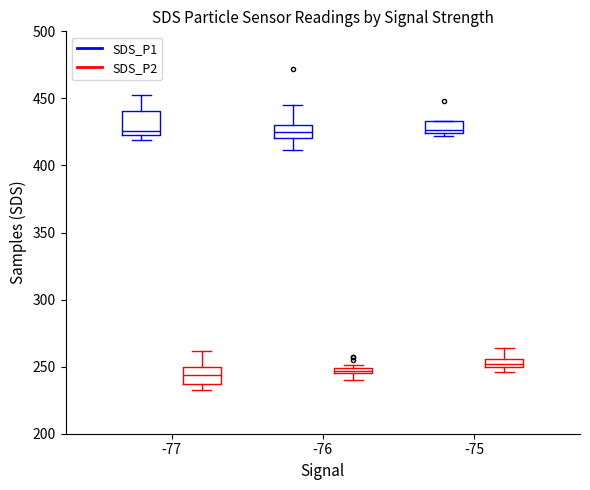

Where is the upper edge of the box for -77 (SDS_P2) on the y-axis? The values are not printed on the chart, so give them approximately, as read against the axis.

250